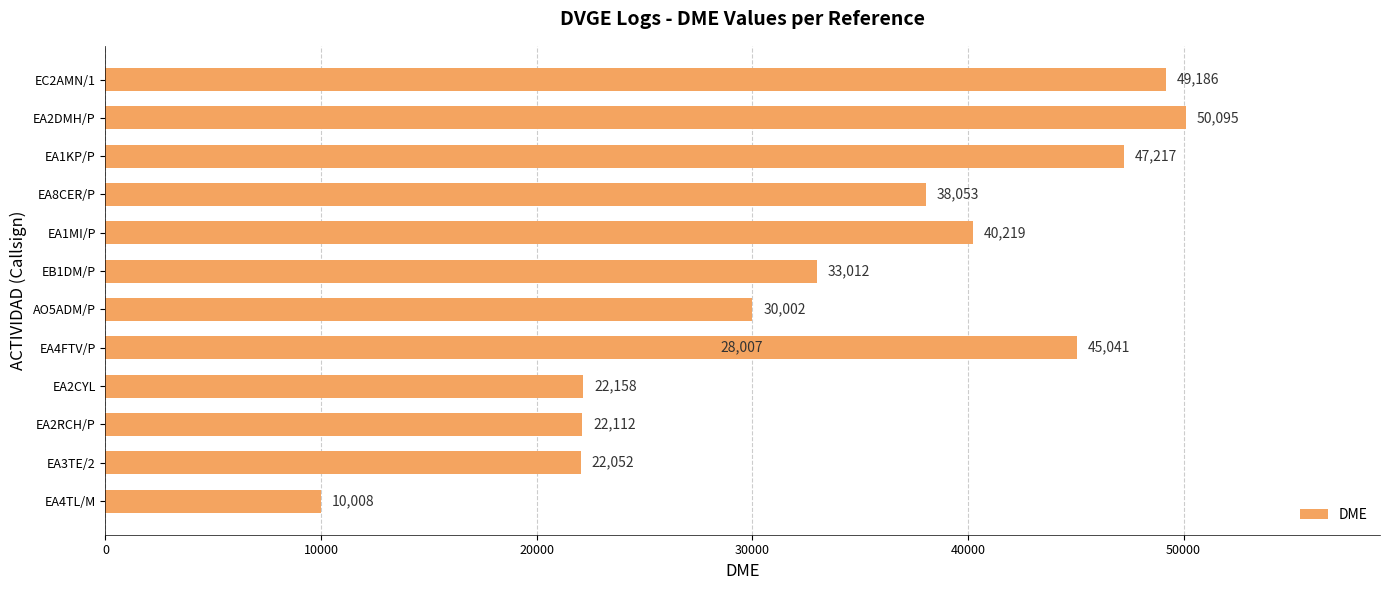

How many data points are above 33012?

6